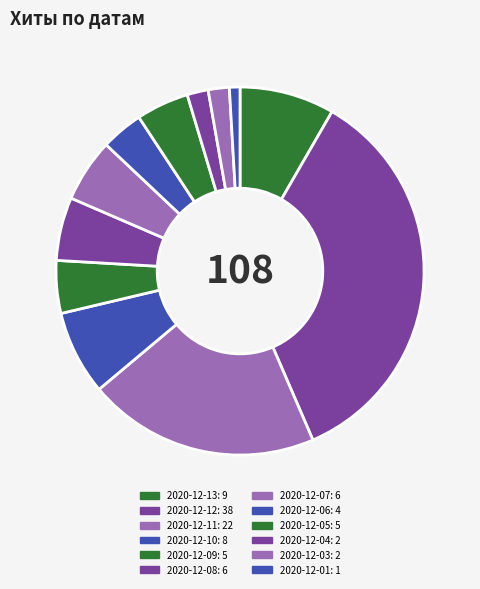

True or false: 2020-12-10 accounts for 22% of the total.

False